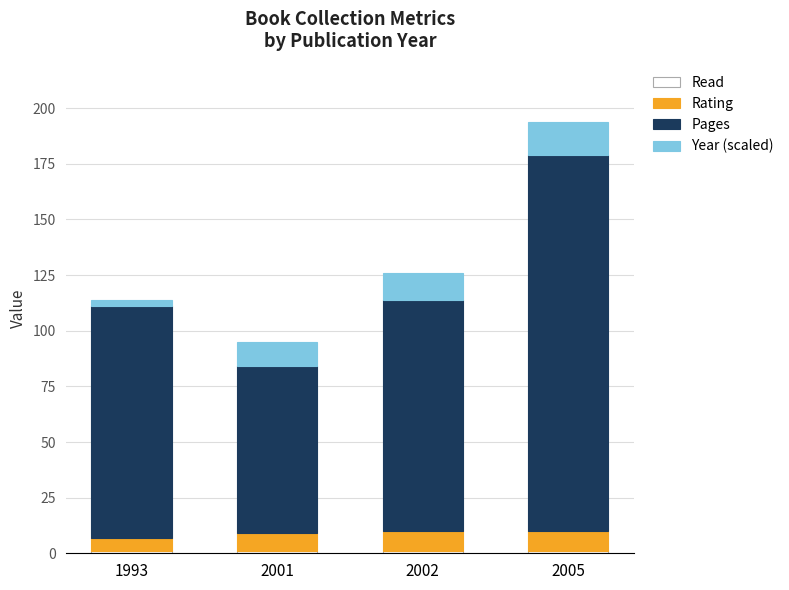

Does the chart contain stacked bars?

Yes